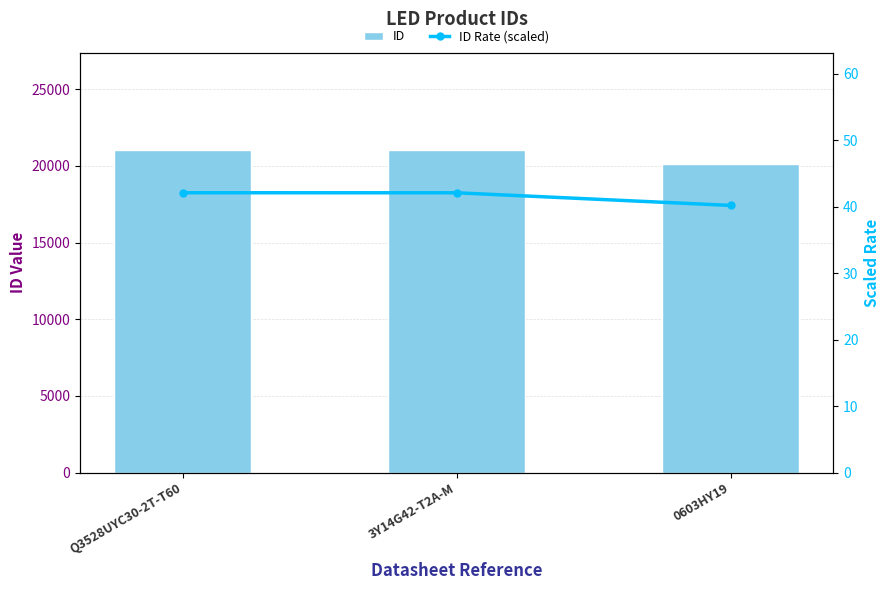

How many series are shown in this chart?

2